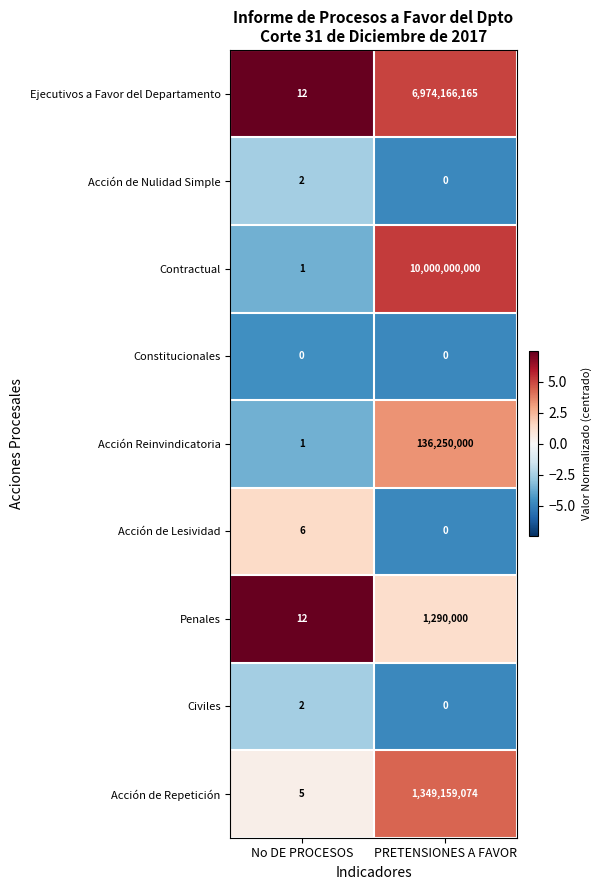

Reading left to right, what are all the values shown in this chart?

Ejecutivos a Favor del Departamento: No DE PROCESOS=12	PRETENSIONES A FAVOR=6974166165
Acción de Nulidad Simple: No DE PROCESOS=2	PRETENSIONES A FAVOR=0
Contractual: No DE PROCESOS=1	PRETENSIONES A FAVOR=10000000000
Constitucionales: No DE PROCESOS=0	PRETENSIONES A FAVOR=0
Acción Reinvindicatoria: No DE PROCESOS=1	PRETENSIONES A FAVOR=136250000
Acción de Lesividad: No DE PROCESOS=6	PRETENSIONES A FAVOR=0
Penales: No DE PROCESOS=12	PRETENSIONES A FAVOR=1290000
Civiles: No DE PROCESOS=2	PRETENSIONES A FAVOR=0
Acción de Repetición: No DE PROCESOS=5	PRETENSIONES A FAVOR=1349159074